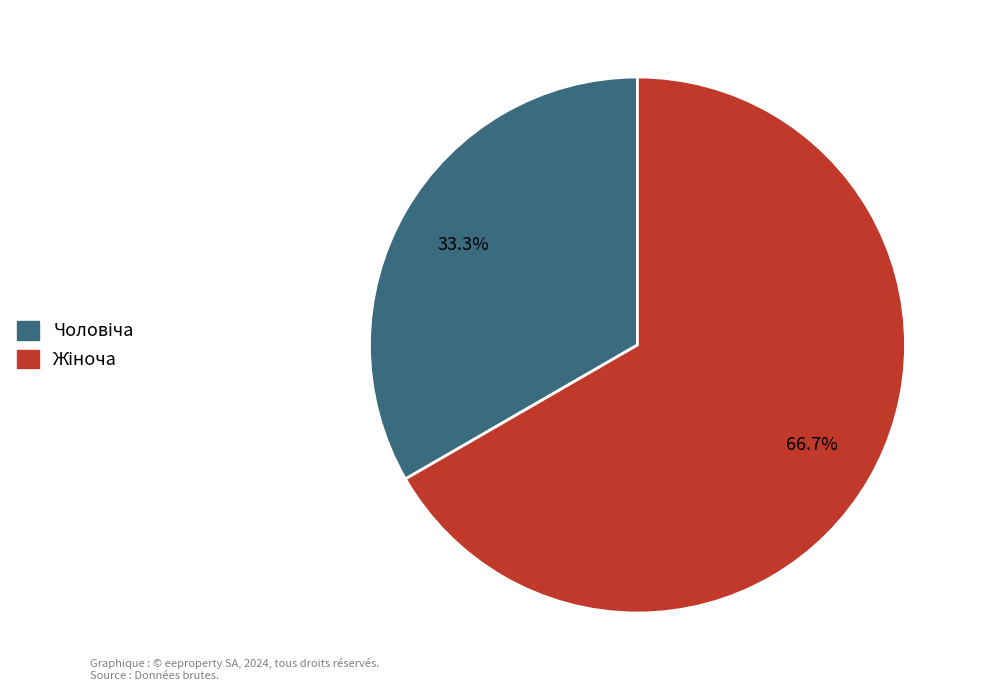

Count the number of slices in the pie.

2